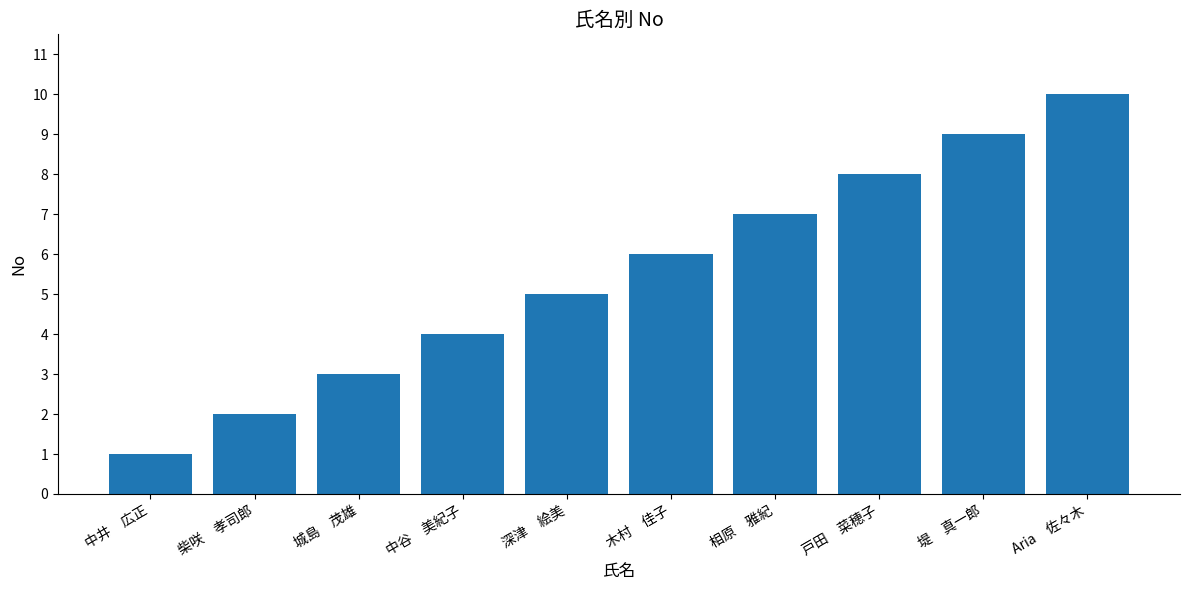

Where is the data nearest to the value 5?

深津　絵美